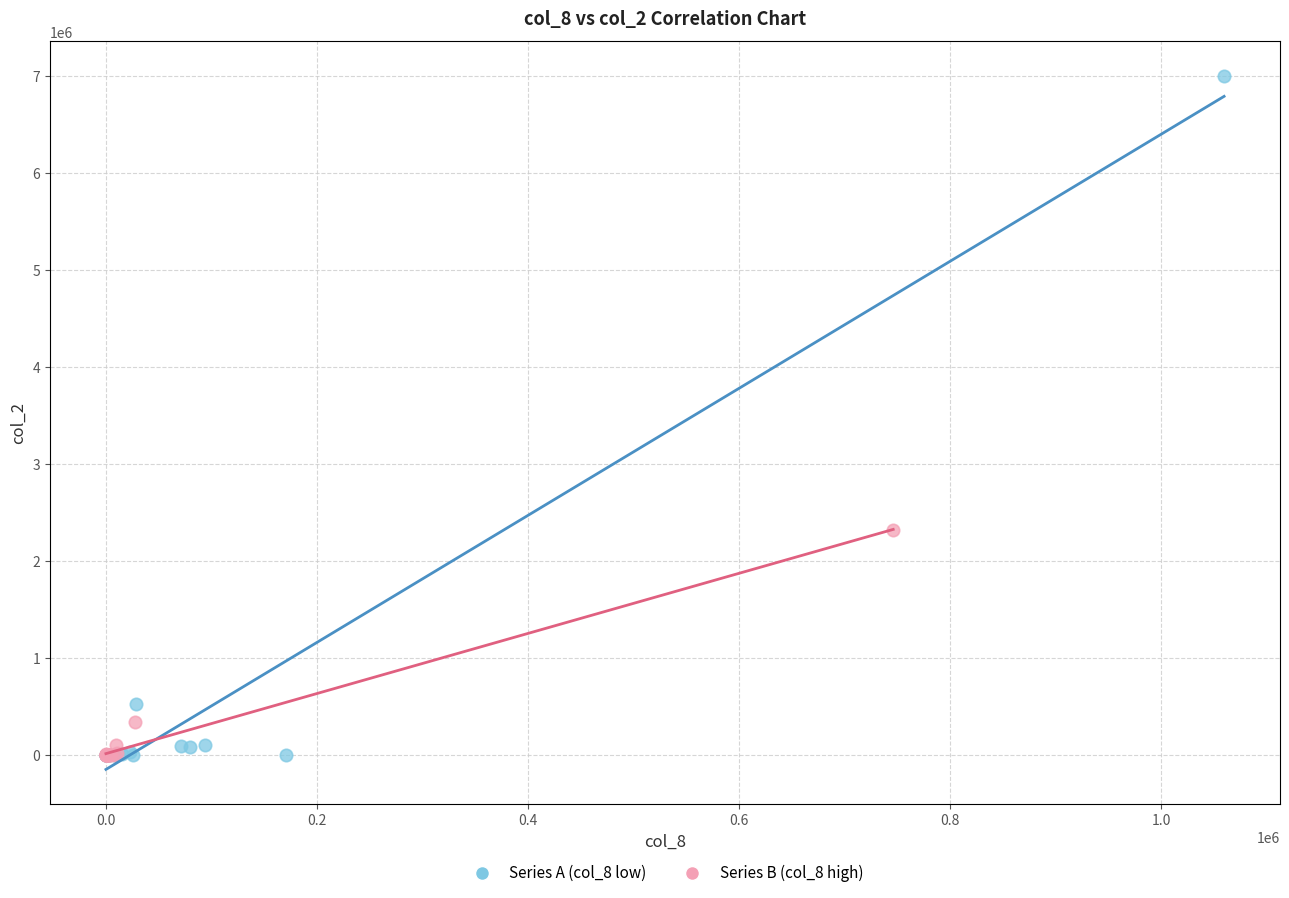

Which series contains the highest Y value?

Series A (col_8 low)